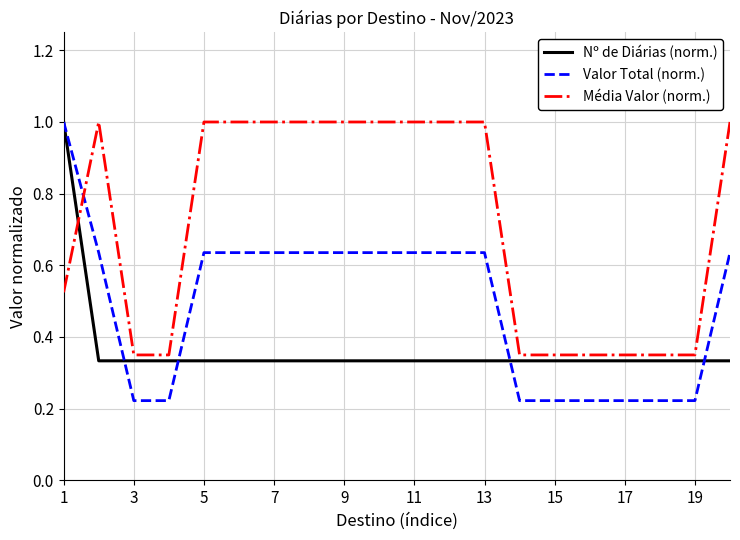

Which series ends up on top after the final intersection of Média Valor (norm.) and Nº de Diárias (norm.)?

Média Valor (norm.)